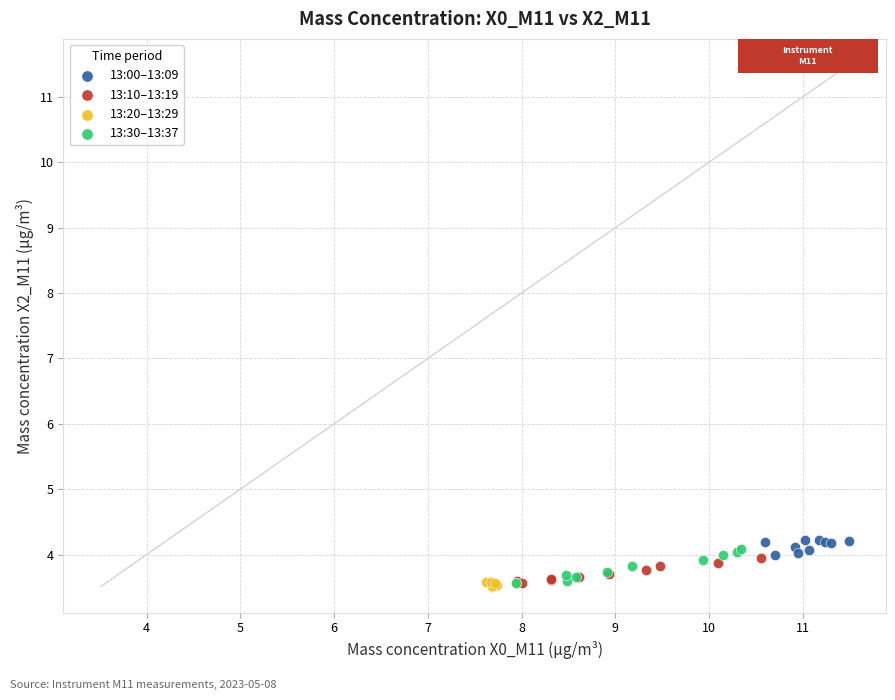

Which series contains the highest Y value?

13:00–13:09